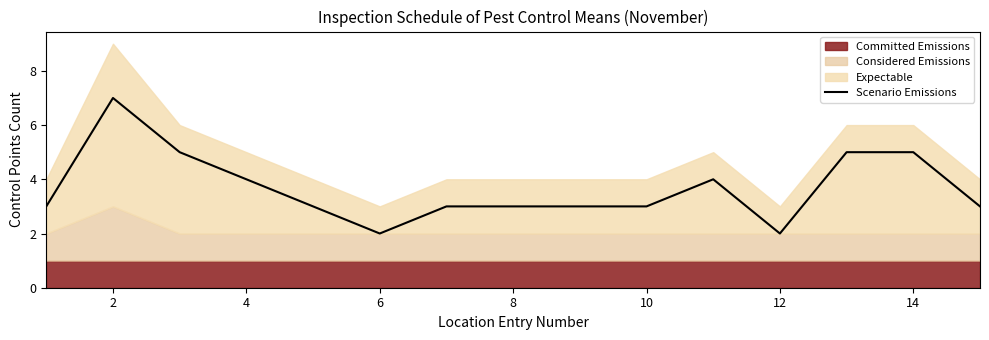

Which has a higher value, 14 or 10?

10